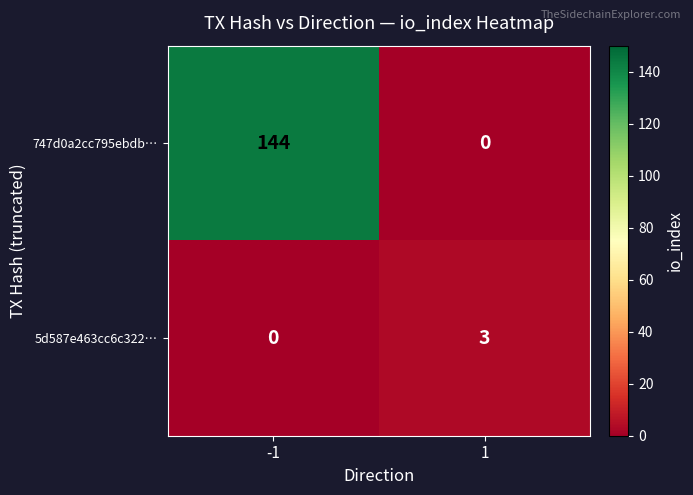

At which category is the sum across all series the highest?

-1